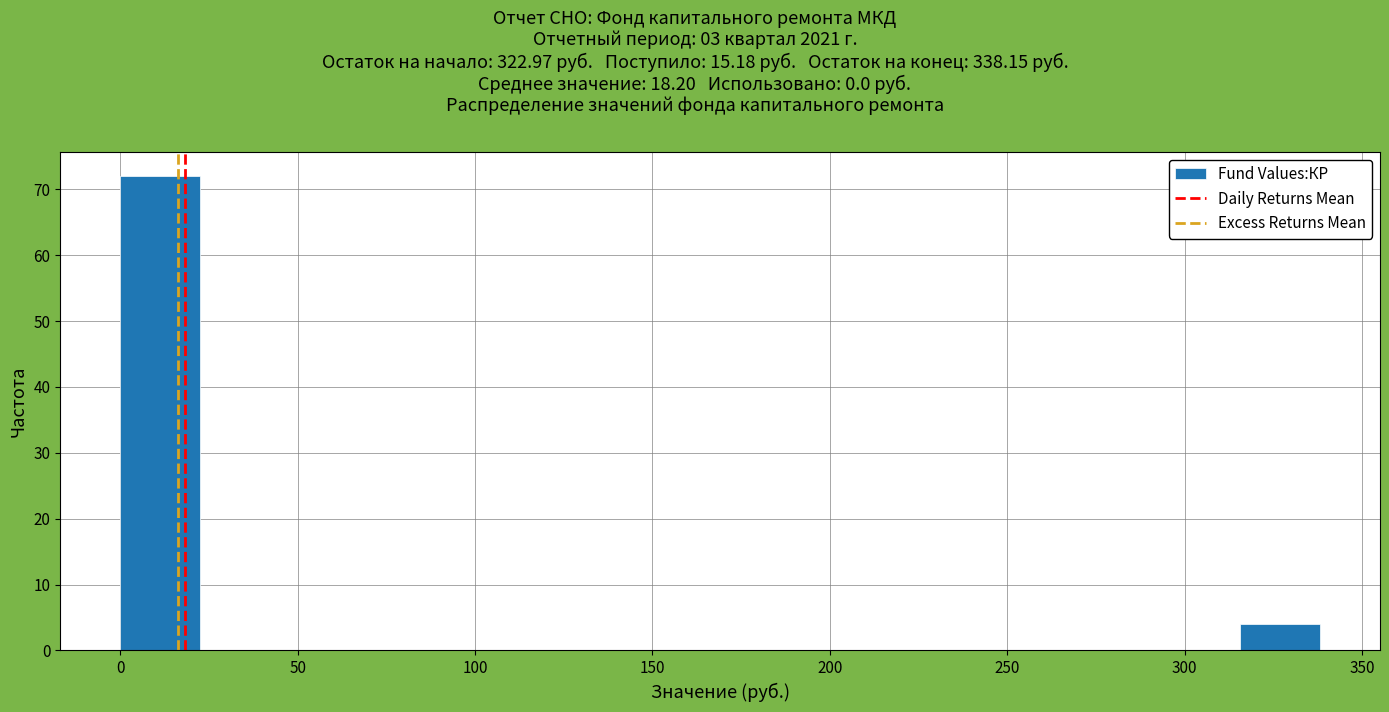

Reading left to right, transcribe this chart: for each bar, give the range it covers on the x-axis and its height. Neither the bar edges nor the heights are printed on the chart, so give them approximately, as read against the axes.

0 to 25: 72
25 to 45: 0
45 to 70: 0
70 to 90: 0
90 to 115: 0
115 to 135: 0
135 to 160: 0
160 to 180: 0
180 to 205: 0
205 to 225: 0
225 to 250: 0
250 to 270: 0
270 to 295: 0
295 to 315: 0
315 to 340: 4